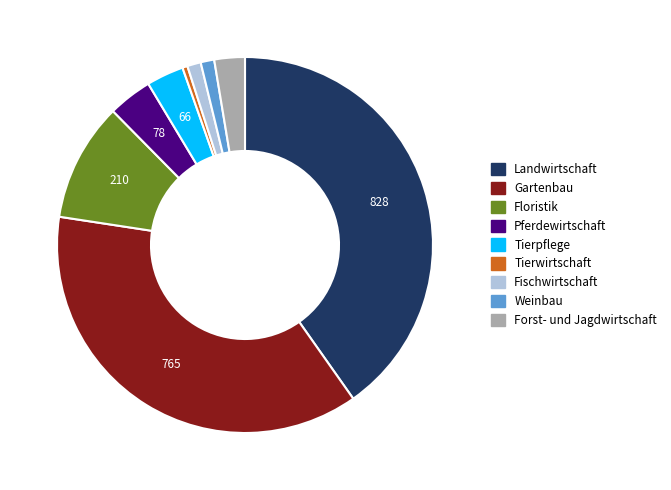

How many slices are in this pie chart?

9